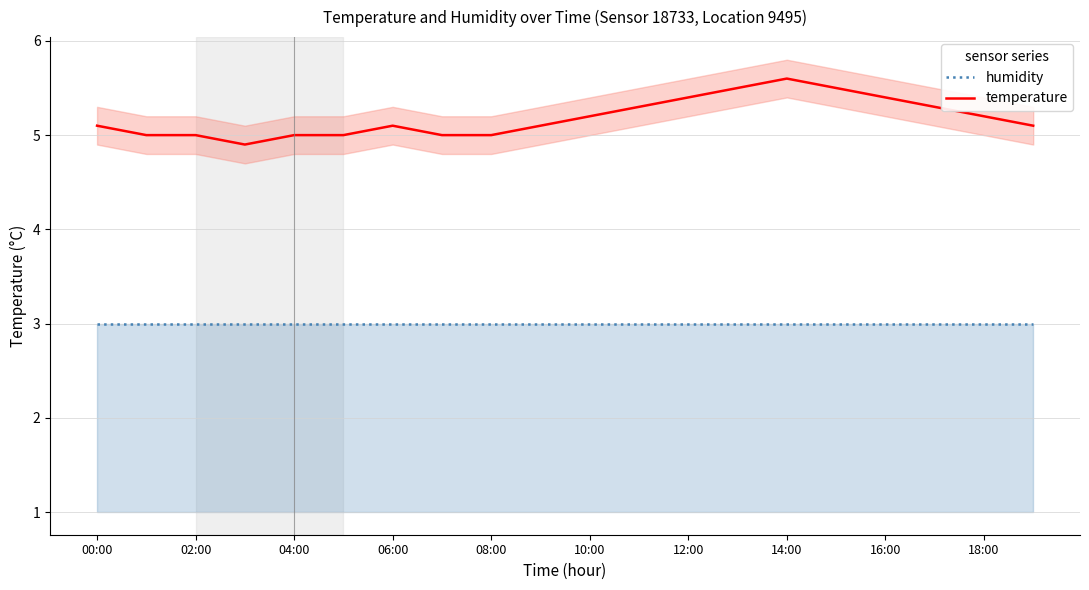

What is the smallest value displayed?

3.0